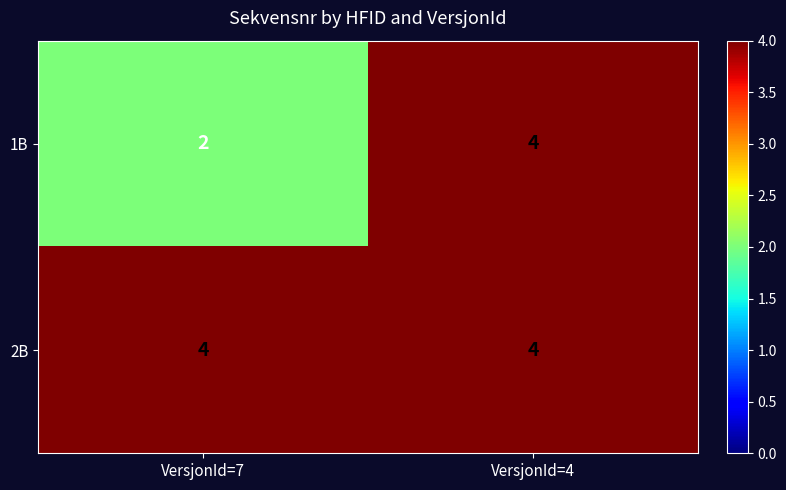

What is the total value across all series at VersjonId=7?

6